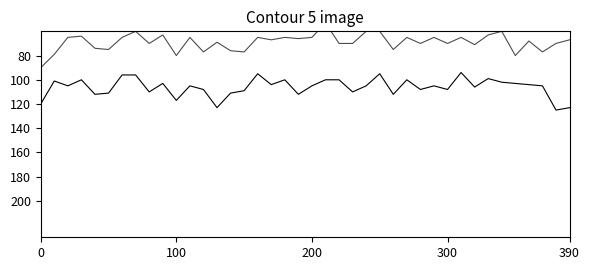

The 收缩压(*) series shows 123 at 13. True or false?

True